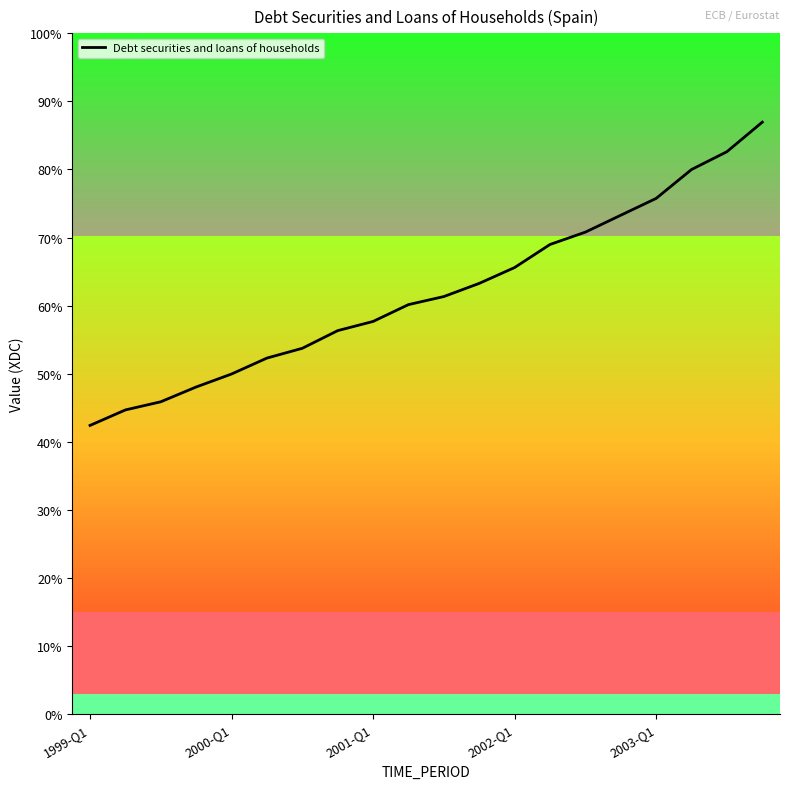

True or false: the data has more than 0 interior local peaks.

False